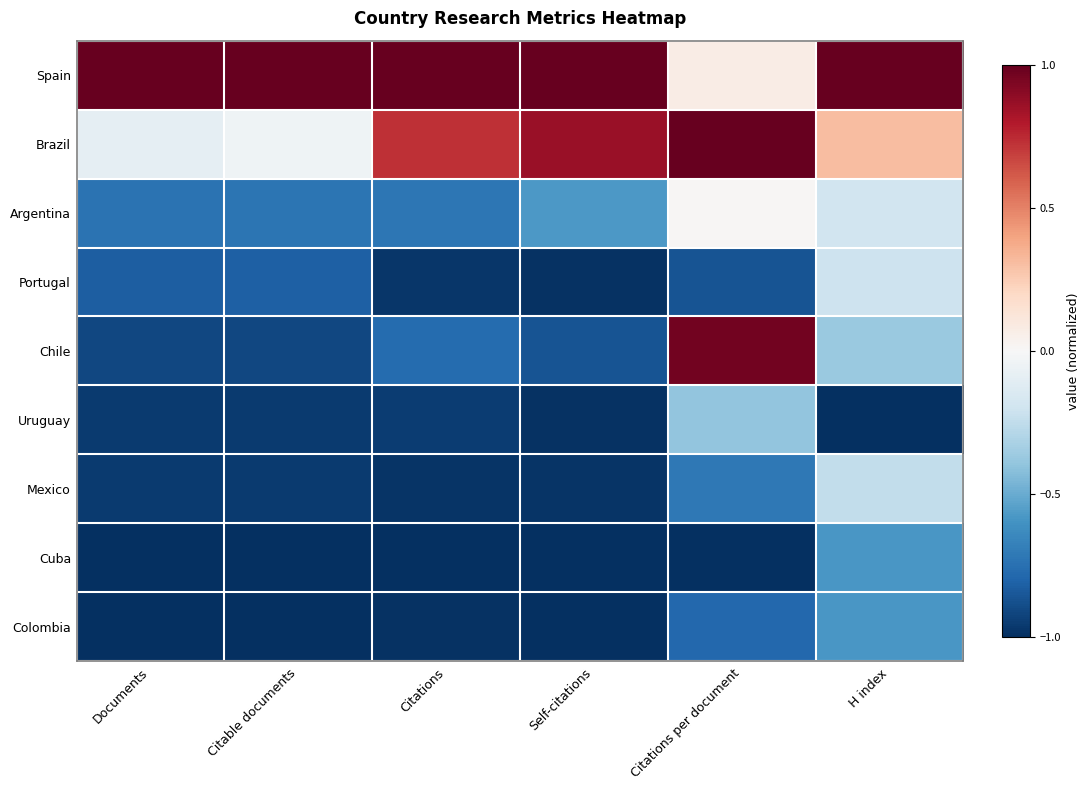

At H index, list the series in order from smallest to largest.

Uruguay, Cuba, Colombia, Chile, Mexico, Portugal, Argentina, Brazil, Spain